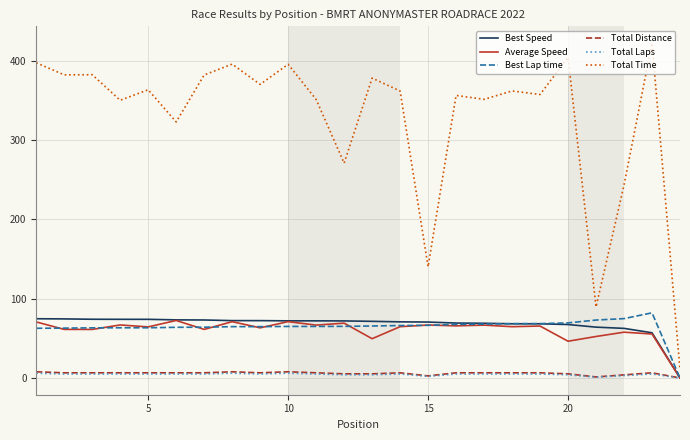

True or false: Total Laps and Total Time cross at least once.

False